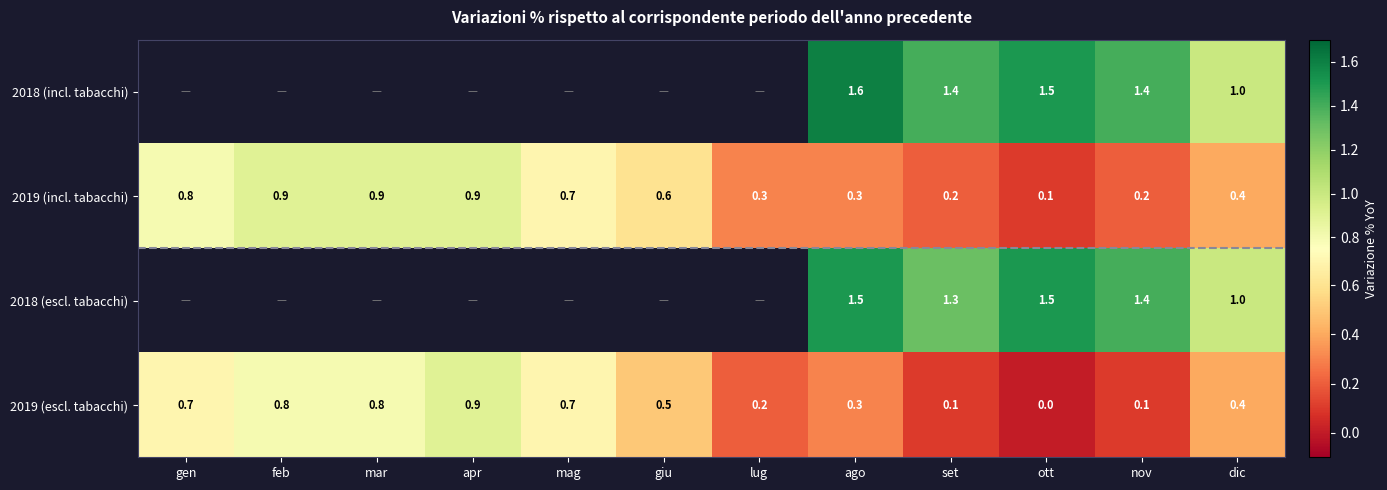

Read the 2019 (escl. tabacchi) value at lug.

0.2